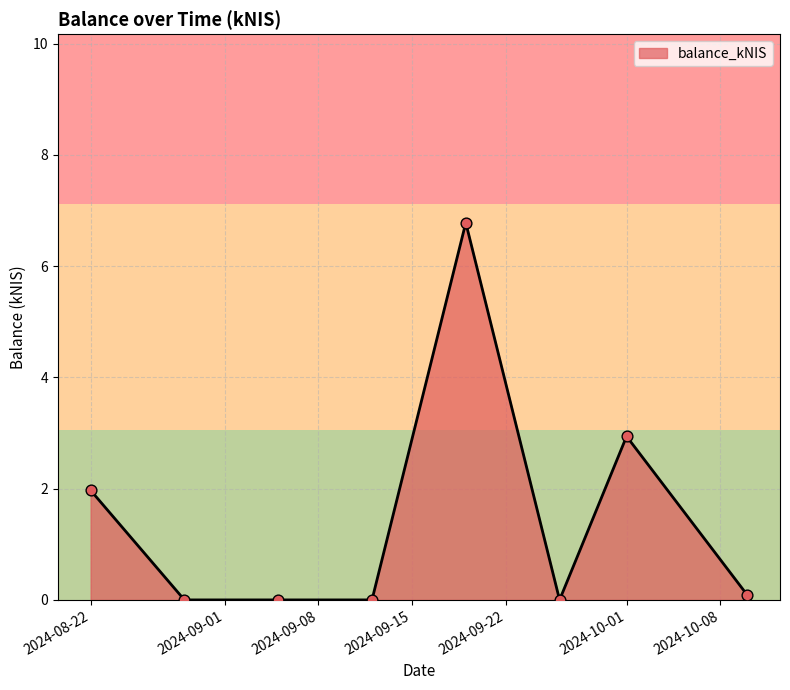

What is the difference between the maximum and minimum values?

6.8